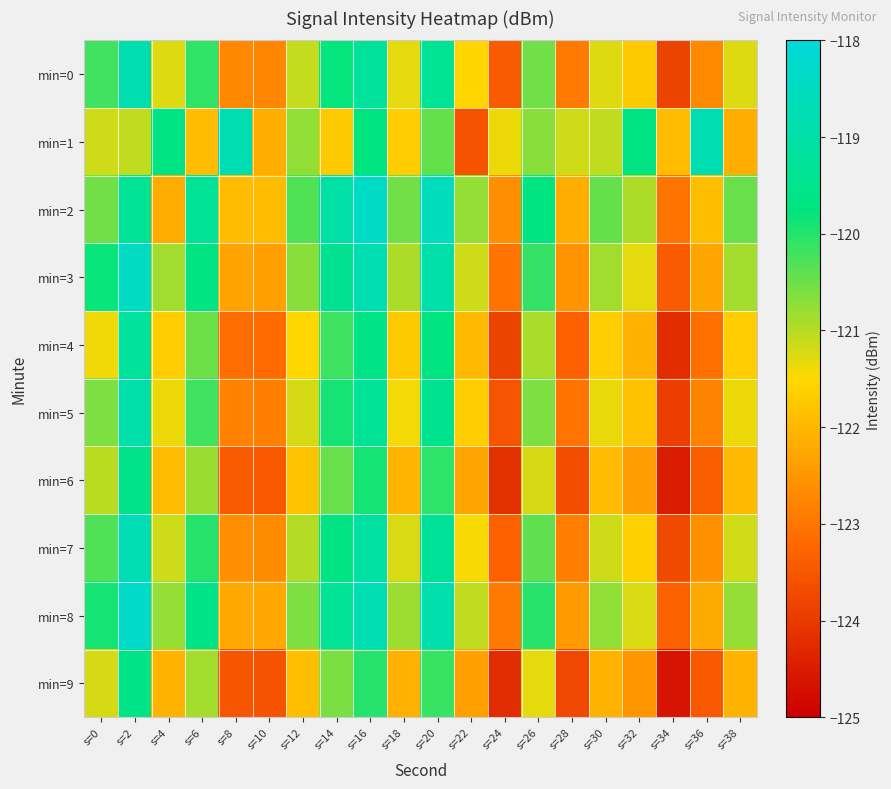

Reading left to right, transcribe all the data shown in this chart.

min=0: s=0=-120.2	s=2=-118.8	s=4=-121.3	s=6=-120.1	s=8=-122.7	s=10=-122.8	s=12=-121.1	s=14=-119.8	s=16=-119.2	s=18=-121.3	s=20=-119.4	s=22=-121.6	s=24=-123.4	s=26=-120.5	s=28=-122.9	s=30=-121.3	s=32=-121.7	s=34=-123.8	s=36=-122.7	s=38=-121.3
min=1: s=0=-121.2	s=2=-121.1	s=4=-119.7	s=6=-121.9	s=8=-118.8	s=10=-122.2	s=12=-120.8	s=14=-121.7	s=16=-119.7	s=18=-121.7	s=20=-120.5	s=22=-123.6	s=24=-121.4	s=26=-120.7	s=28=-121.2	s=30=-121.1	s=32=-119.7	s=34=-121.9	s=36=-118.8	s=38=-122.2
min=2: s=0=-120.5	s=2=-119.3	s=4=-122.2	s=6=-119.3	s=8=-121.9	s=10=-122.0	s=12=-120.3	s=14=-119.0	s=16=-118.4	s=18=-120.5	s=20=-118.6	s=22=-120.8	s=24=-122.6	s=26=-119.7	s=28=-122.1	s=30=-120.5	s=32=-120.9	s=34=-123.0	s=36=-121.9	s=38=-120.5
min=3: s=0=-119.8	s=2=-118.4	s=4=-120.9	s=6=-119.7	s=8=-122.3	s=10=-122.4	s=12=-120.7	s=14=-119.4	s=16=-118.8	s=18=-120.9	s=20=-119.0	s=22=-121.2	s=24=-123.0	s=26=-120.1	s=28=-122.5	s=30=-120.9	s=32=-121.3	s=34=-123.4	s=36=-122.3	s=38=-120.9
min=4: s=0=-121.4	s=2=-119.2	s=4=-121.7	s=6=-120.5	s=8=-123.1	s=10=-123.2	s=12=-121.5	s=14=-120.2	s=16=-119.6	s=18=-121.7	s=20=-119.8	s=22=-122.0	s=24=-123.8	s=26=-120.9	s=28=-123.3	s=30=-121.7	s=32=-122.1	s=34=-124.2	s=36=-123.1	s=38=-121.7
min=5: s=0=-120.6	s=2=-118.9	s=4=-121.4	s=6=-120.2	s=8=-122.8	s=10=-122.9	s=12=-121.2	s=14=-119.9	s=16=-119.3	s=18=-121.4	s=20=-119.5	s=22=-121.7	s=24=-123.5	s=26=-120.6	s=28=-123.0	s=30=-121.4	s=32=-121.8	s=34=-123.9	s=36=-122.8	s=38=-121.4
min=6: s=0=-121.0	s=2=-119.5	s=4=-122.0	s=6=-120.8	s=8=-123.4	s=10=-123.5	s=12=-121.8	s=14=-120.5	s=16=-119.9	s=18=-122.0	s=20=-120.1	s=22=-122.3	s=24=-124.1	s=26=-121.2	s=28=-123.6	s=30=-122.0	s=32=-122.4	s=34=-124.5	s=36=-123.4	s=38=-122.0
min=7: s=0=-120.3	s=2=-118.7	s=4=-121.2	s=6=-120.0	s=8=-122.6	s=10=-122.7	s=12=-121.0	s=14=-119.7	s=16=-119.1	s=18=-121.2	s=20=-119.3	s=22=-121.5	s=24=-123.3	s=26=-120.4	s=28=-122.8	s=30=-121.2	s=32=-121.6	s=34=-123.7	s=36=-122.6	s=38=-121.2
min=8: s=0=-119.9	s=2=-118.3	s=4=-120.8	s=6=-119.6	s=8=-122.2	s=10=-122.3	s=12=-120.6	s=14=-119.3	s=16=-118.7	s=18=-120.8	s=20=-118.9	s=22=-121.1	s=24=-122.9	s=26=-120.0	s=28=-122.4	s=30=-120.8	s=32=-121.2	s=34=-123.3	s=36=-122.2	s=38=-120.8
min=9: s=0=-121.2	s=2=-119.6	s=4=-122.1	s=6=-120.9	s=8=-123.5	s=10=-123.6	s=12=-121.9	s=14=-120.6	s=16=-120.0	s=18=-122.1	s=20=-120.2	s=22=-122.4	s=24=-124.2	s=26=-121.3	s=28=-123.7	s=30=-122.1	s=32=-122.5	s=34=-124.6	s=36=-123.5	s=38=-122.1